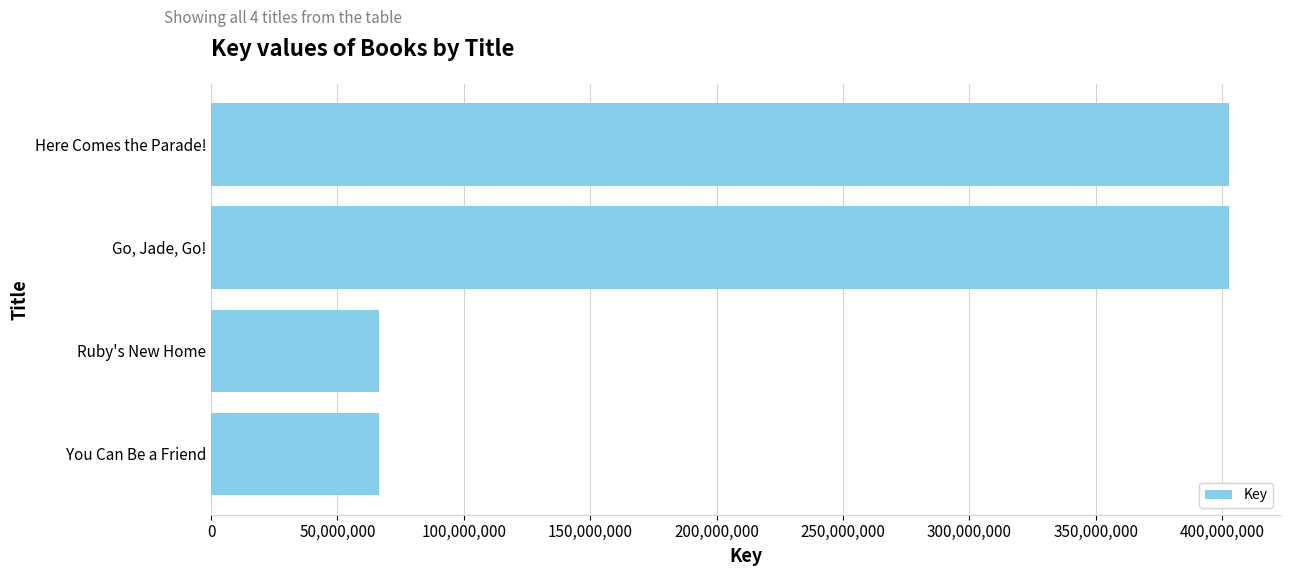

What is the difference between the maximum and minimum values?

336211074